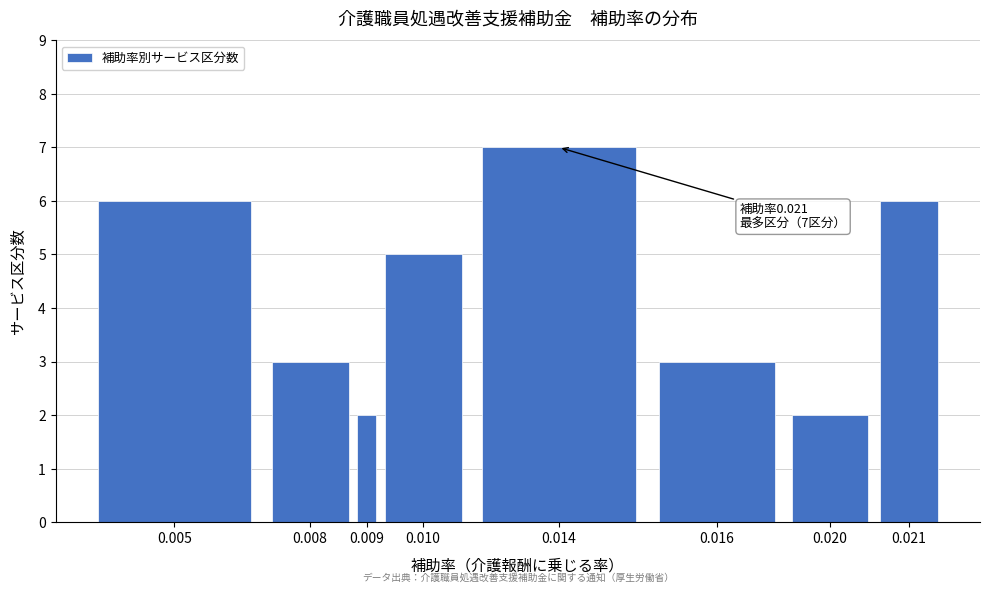

Reading right to left, transcribe all the data shown in this chart.

6	2	3	7	5	2	3	6